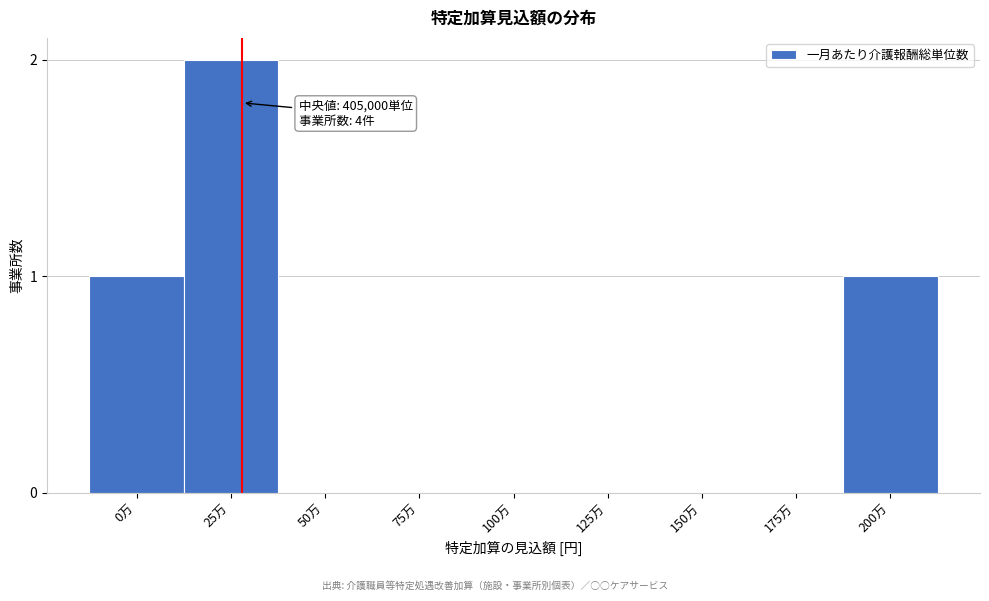

Reading left to right, what are all the values shown in this chart?

0万=1	25万=2	50万=0	75万=0	100万=0	125万=0	150万=0	175万=0	200万=1